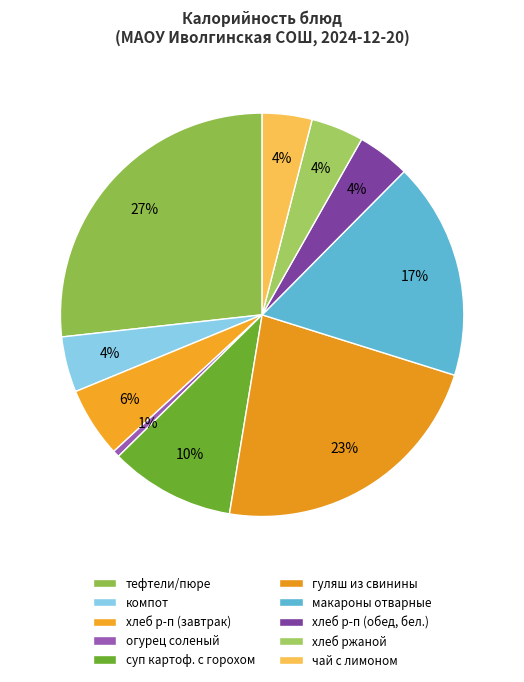

How many slices are in this pie chart?

10